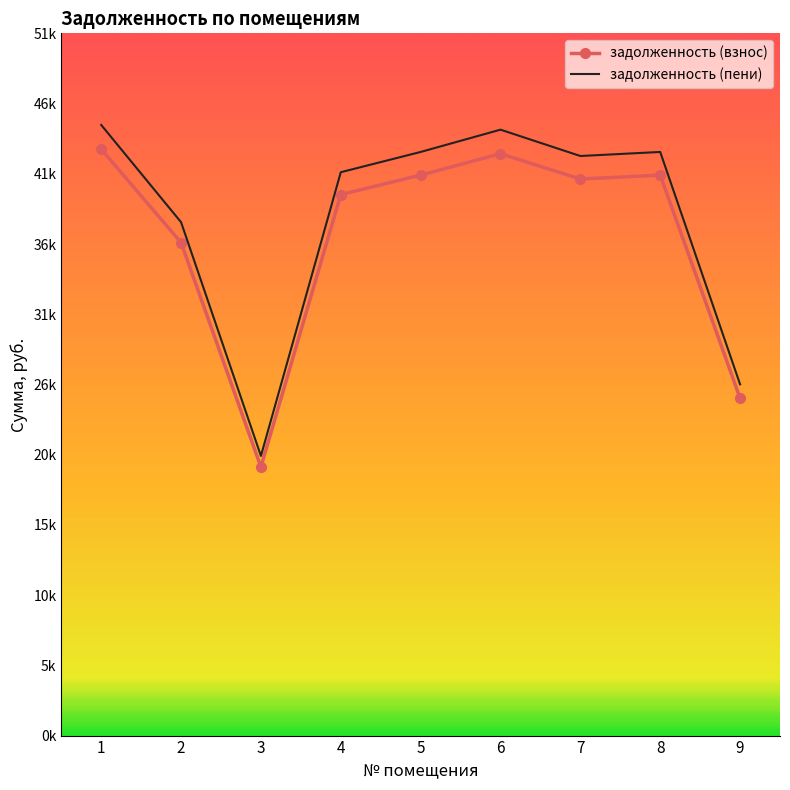

What are all the series names shown in the legend?

задолженность (взнос), задолженность (пени)